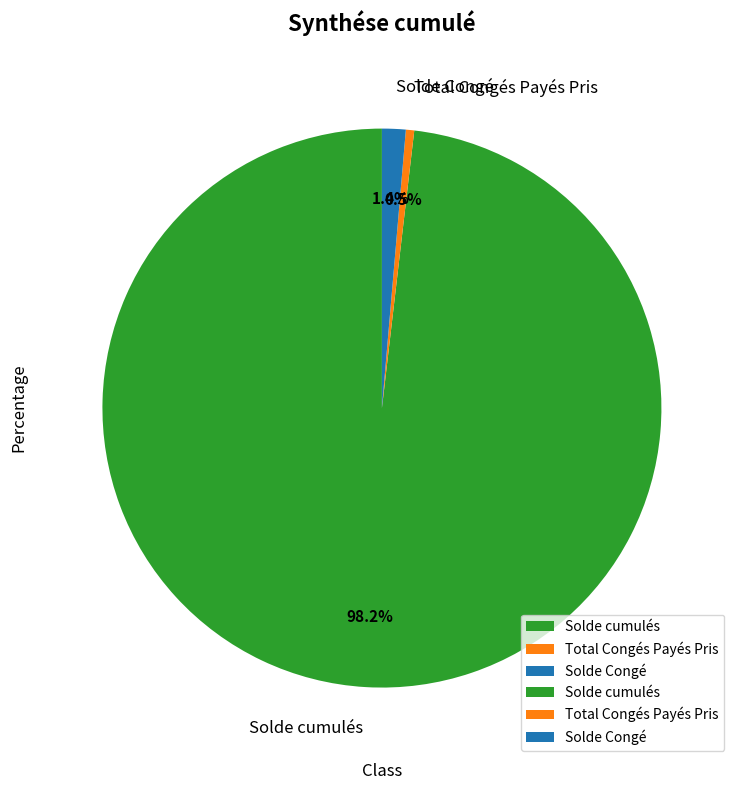

The Solde Congé slice represents 12% of the pie. True or false?

False